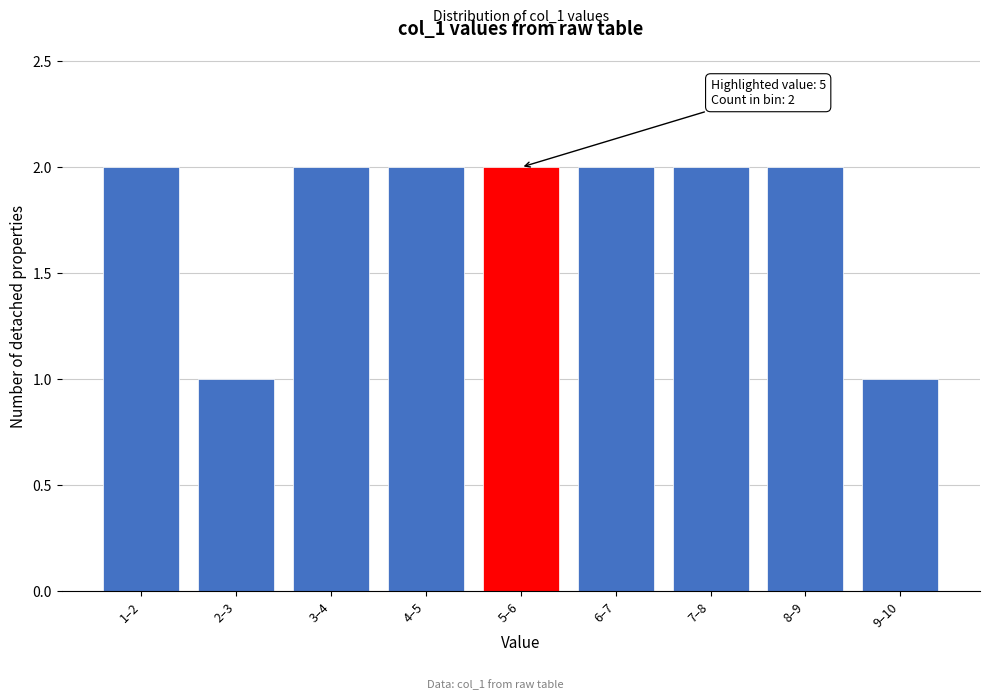

Reading left to right, extract all data points from this chart.

2	1	2	2	2	2	2	2	1